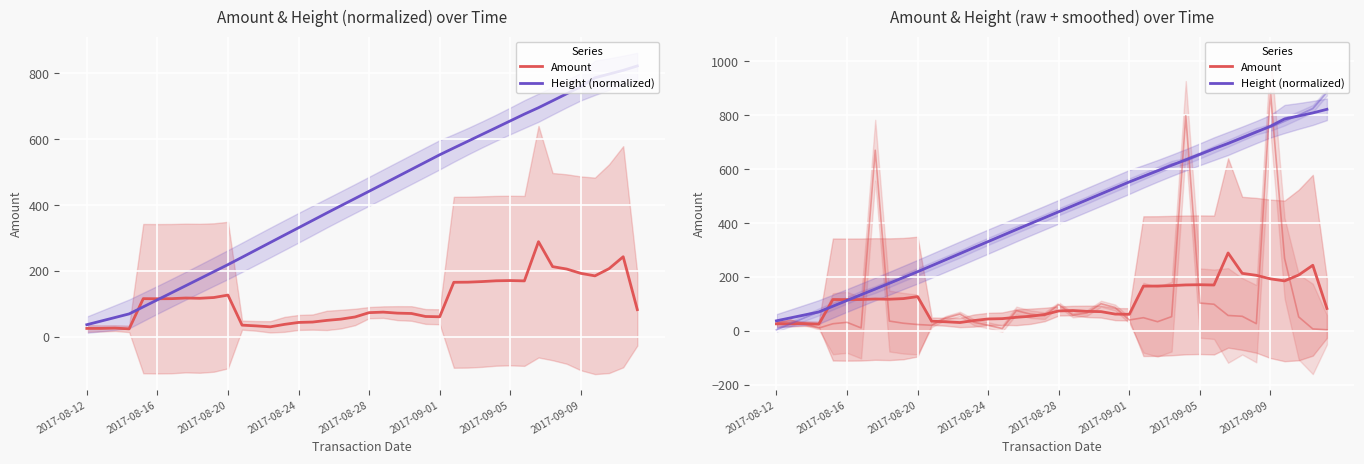

How many lines are shown in the chart?

2